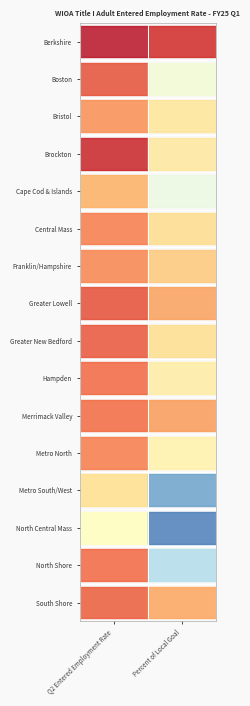

At 0, list the series in order from largest to smallest.

North Central Mass, Metro South/West, Cape Cod & Islands, Bristol, Franklin/Hampshire, Central Mass, Metro North, Merrimack Valley, North Shore, Hampden, South Shore, Greater New Bedford, Boston, Greater Lowell, Brockton, Berkshire